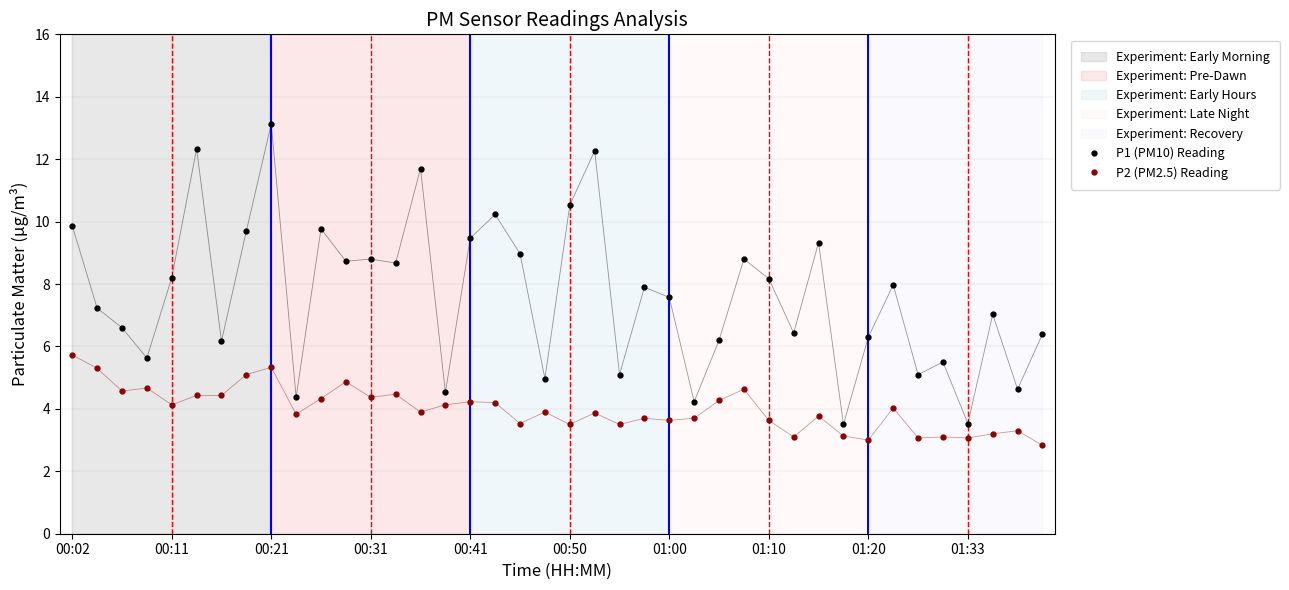

What is the difference between the maximum and minimum values in the P1 (PM10) Reading series?

9.6